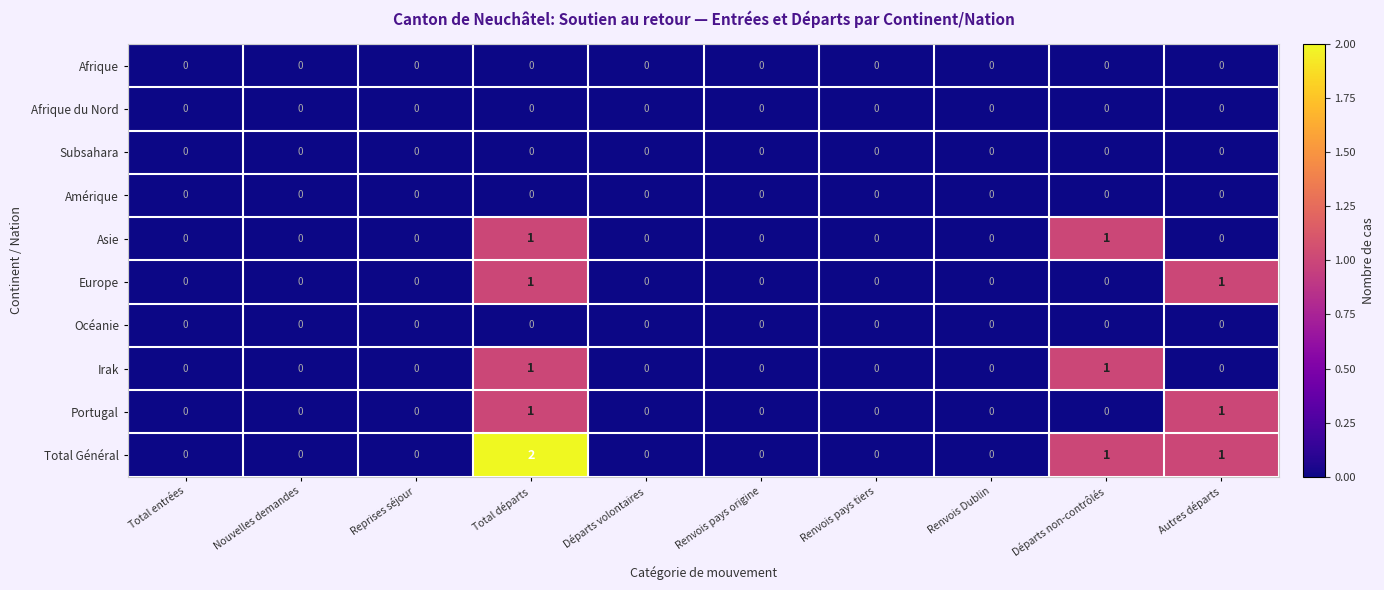

Which series has the largest total across all categories?

Total Général